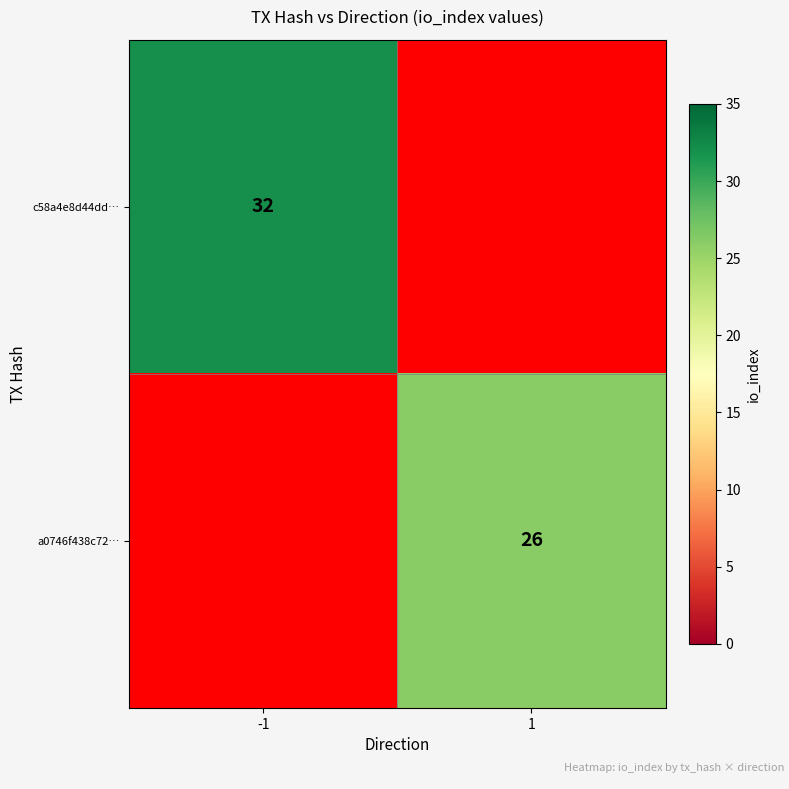

True or false: a0746f438c72… has a value of 11 at 1.

False